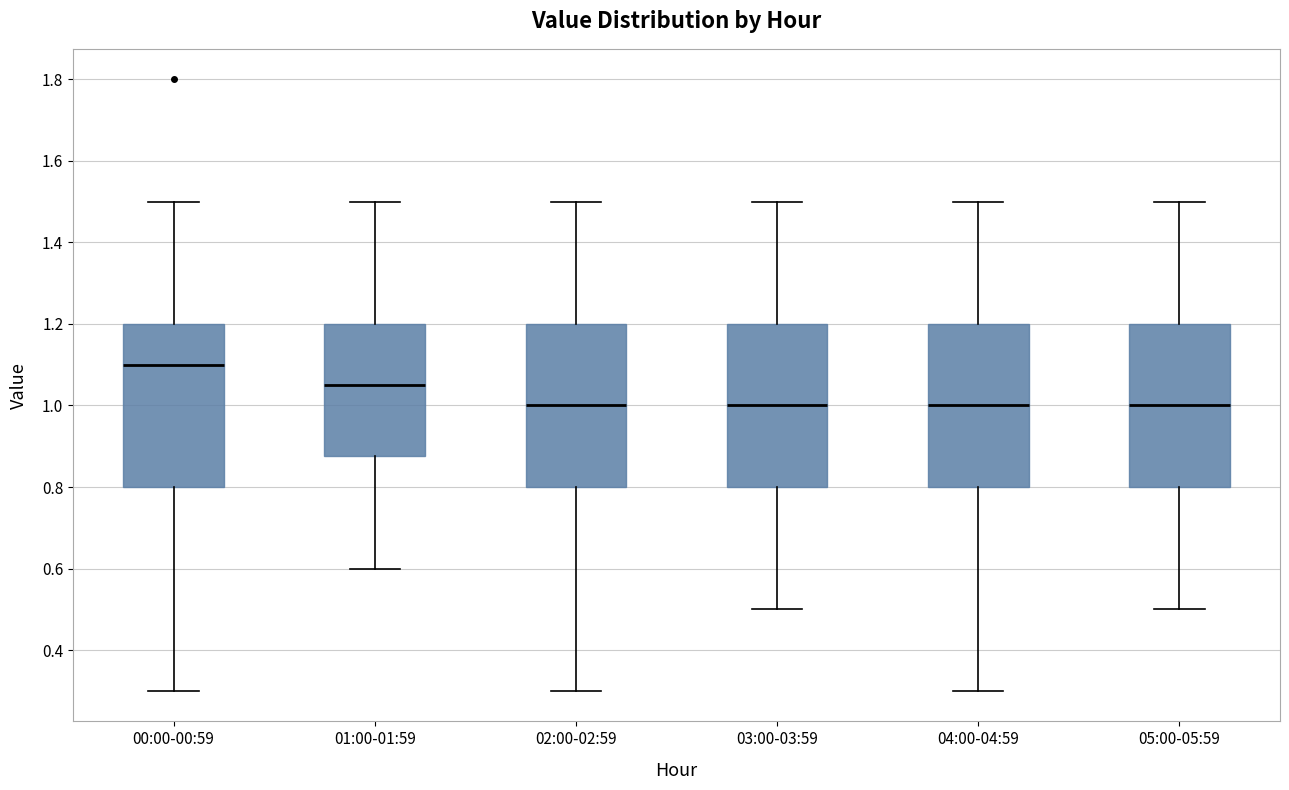

Reading left to right, read every box against the y-axis: the position of its median line, the range the box covers, and the ends of its whiskers. The values are not printed on the chart, so give them approximately, as read against the axis.

00:00-00:59: median 1.10, box 0.80 to 1.20, whiskers 0.30 to 1.50
01:00-01:59: median 1.06, box 0.88 to 1.20, whiskers 0.60 to 1.50
02:00-02:59: median 1.00, box 0.80 to 1.20, whiskers 0.30 to 1.50
03:00-03:59: median 1.00, box 0.80 to 1.20, whiskers 0.50 to 1.50
04:00-04:59: median 1.00, box 0.80 to 1.20, whiskers 0.30 to 1.50
05:00-05:59: median 1.00, box 0.80 to 1.20, whiskers 0.50 to 1.50